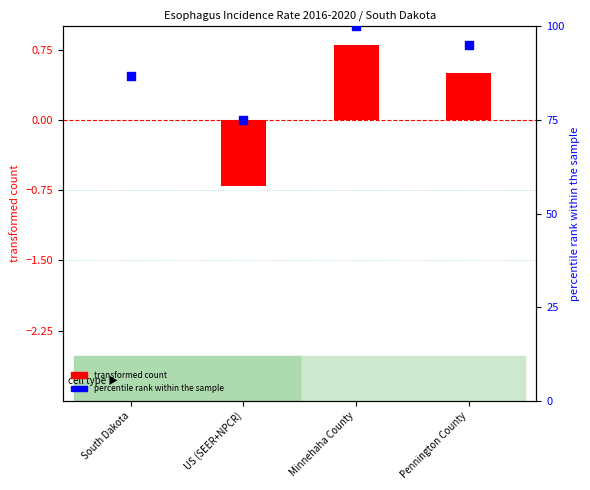

What are all the series names shown in the legend?

transformed count, percentile rank within the sample